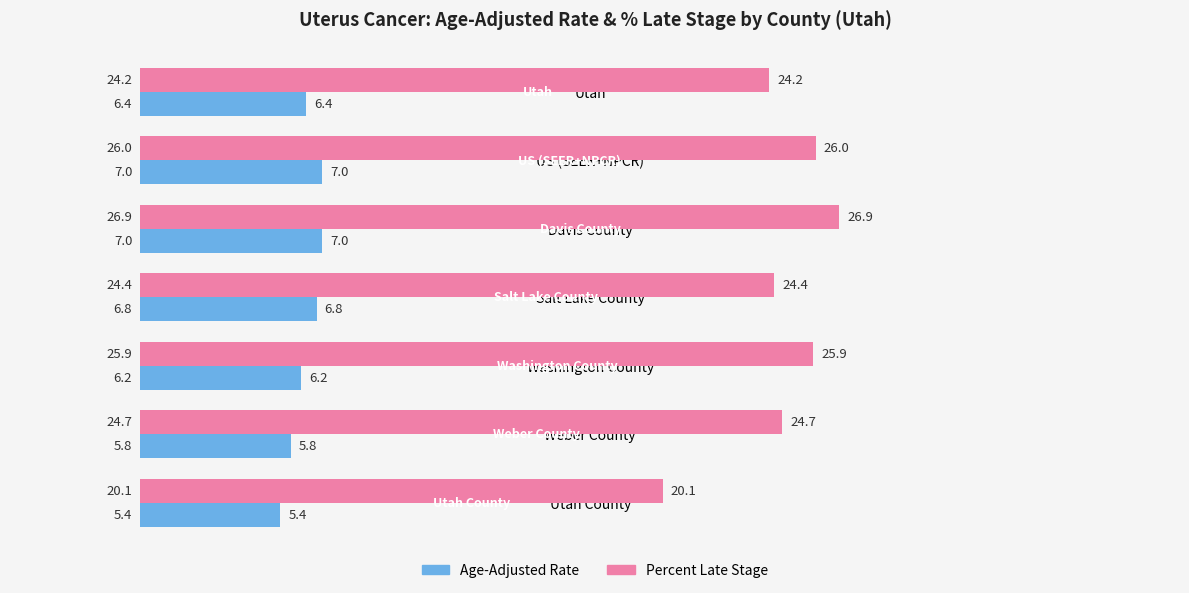

Rank the series at Utah from highest to lowest value.

Percent Late Stage, Age-Adjusted Rate